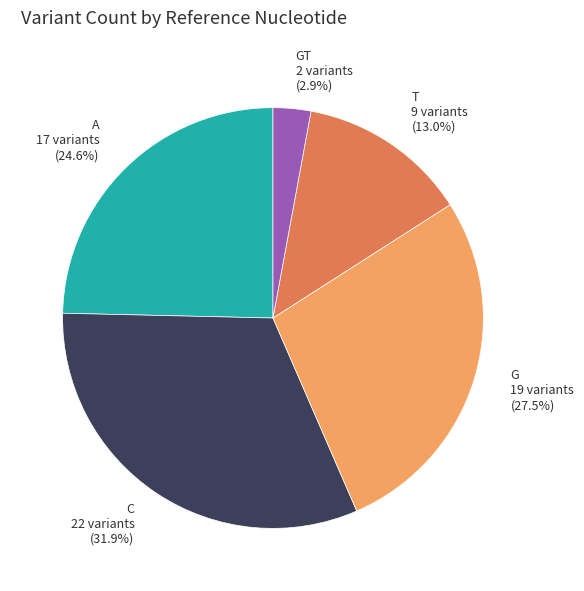

How many segments does this pie chart have?

5